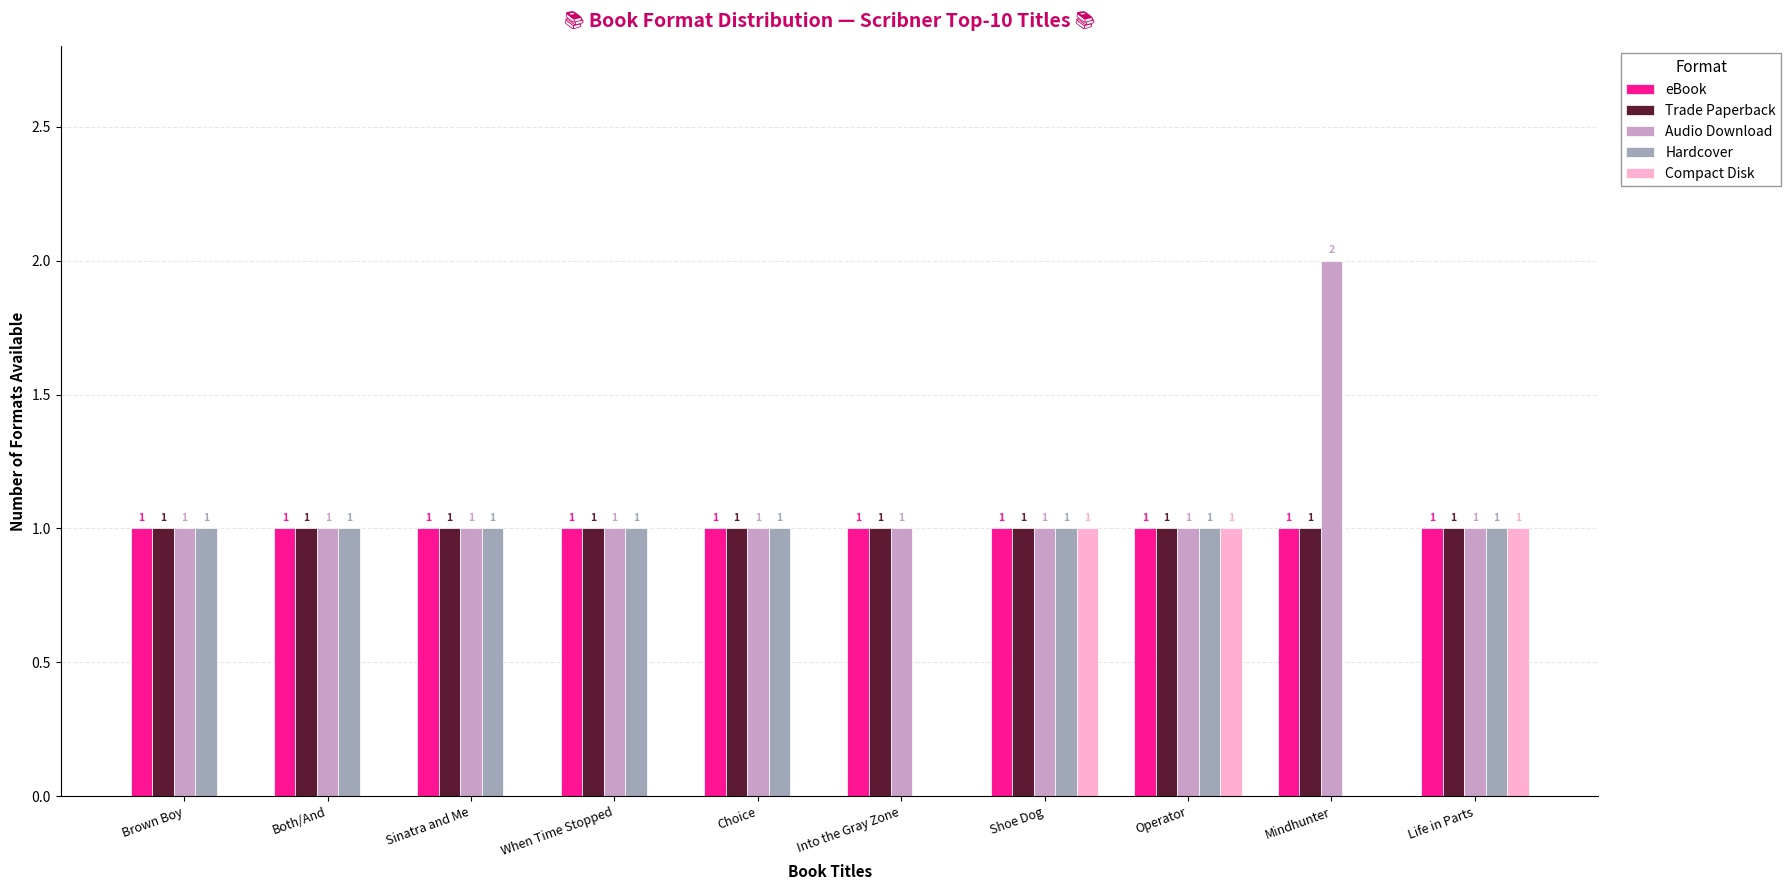

Is it true that Trade Paperback equals 1 at Both/And?

True